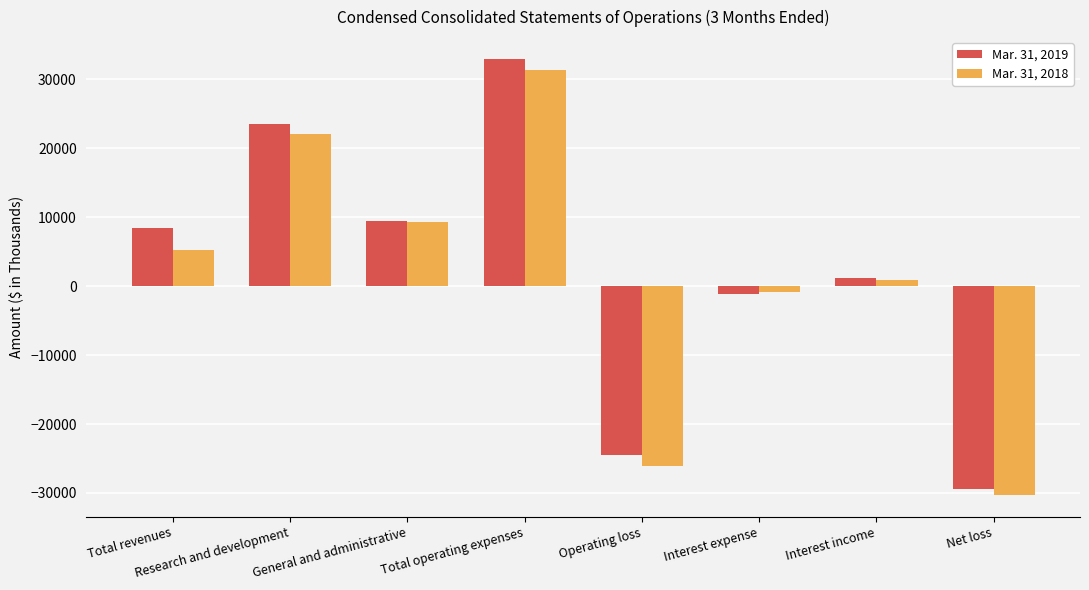

What is the label of the 4th bar from the right?

Operating loss